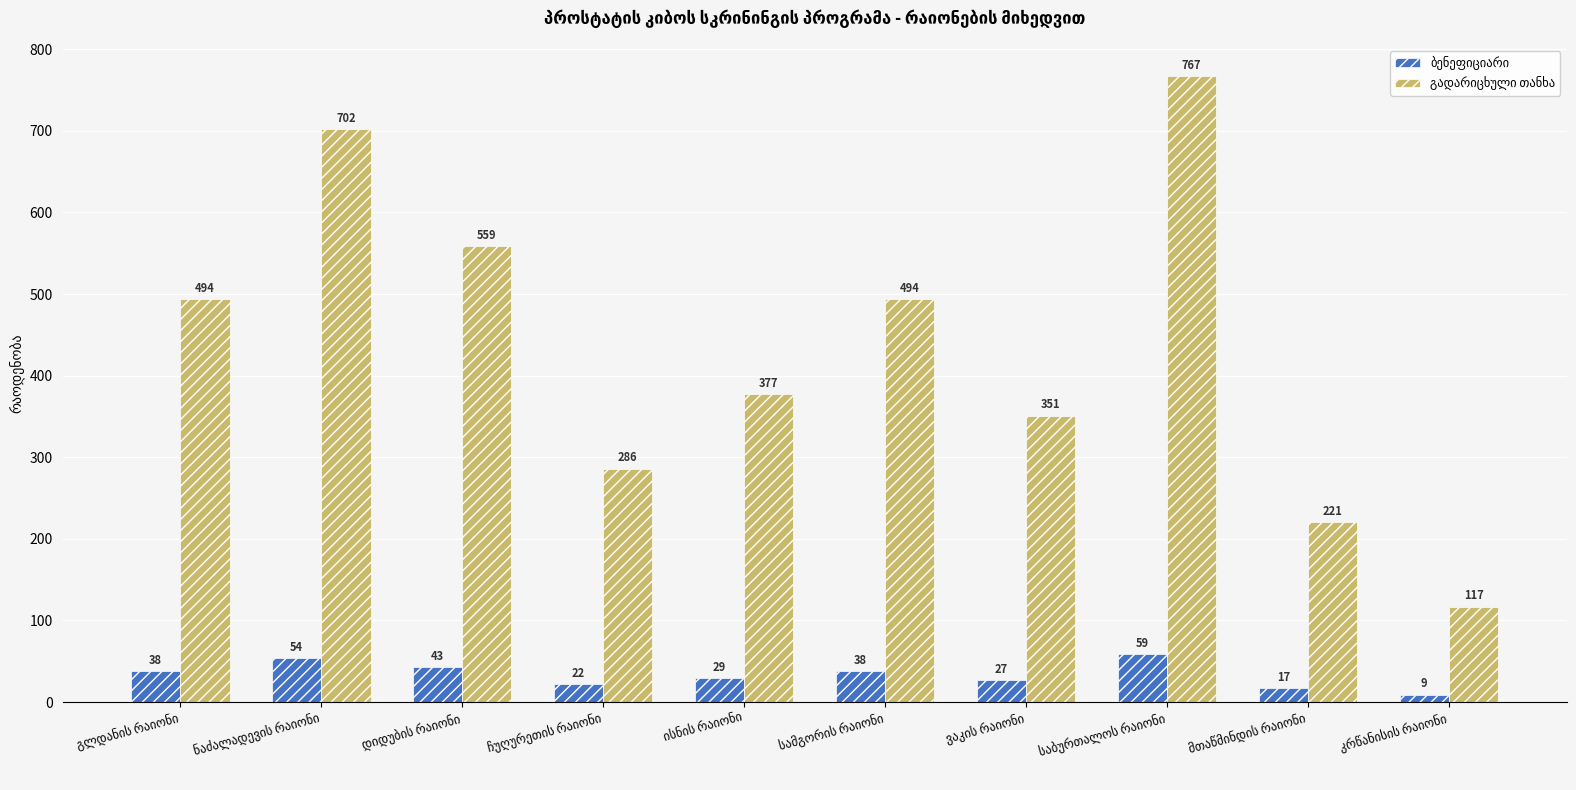

What is the maximum value shown in the chart?

767